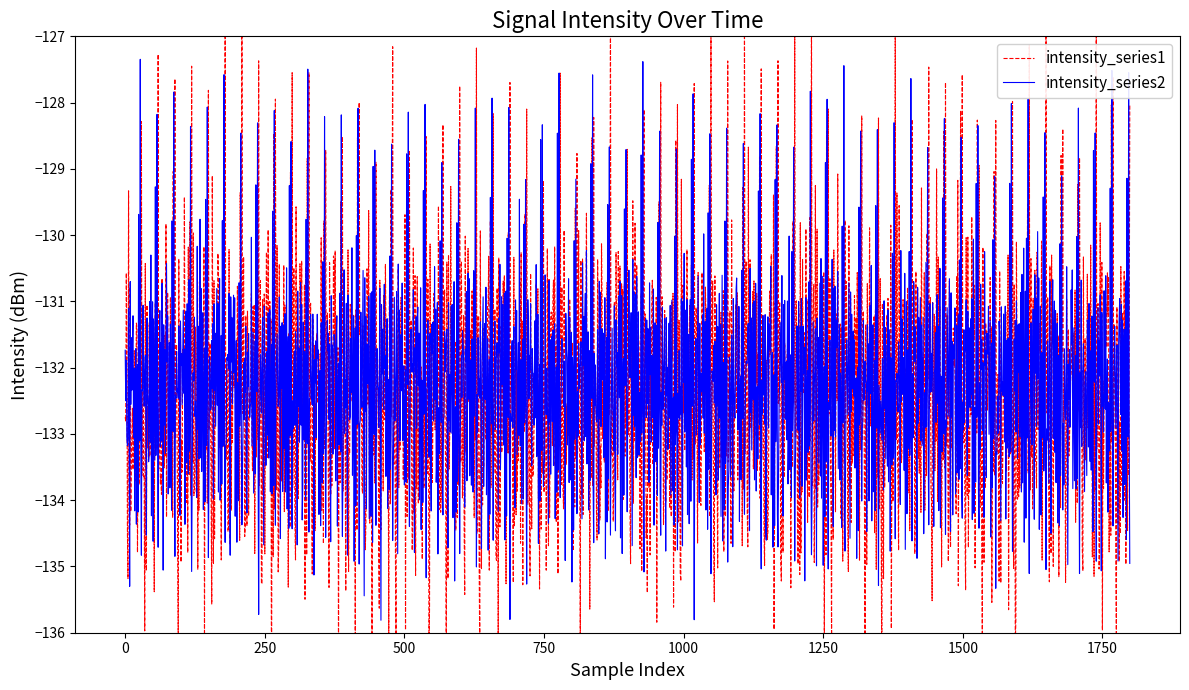

What is the minimum value for intensity_series2?

-135.8